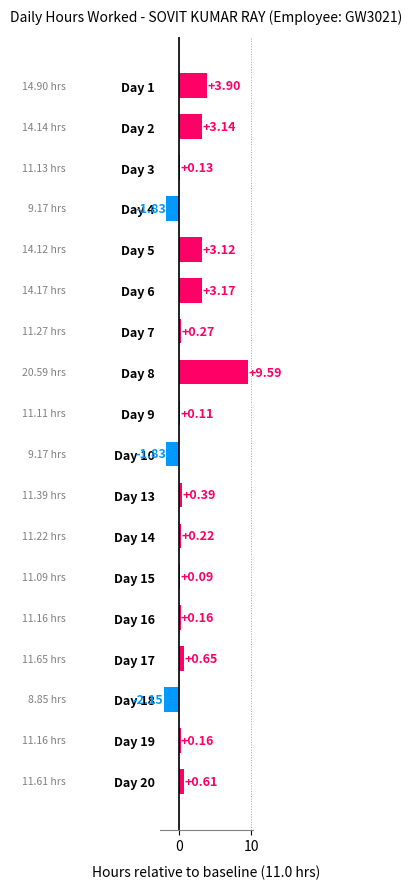

What is the average value?

1.1